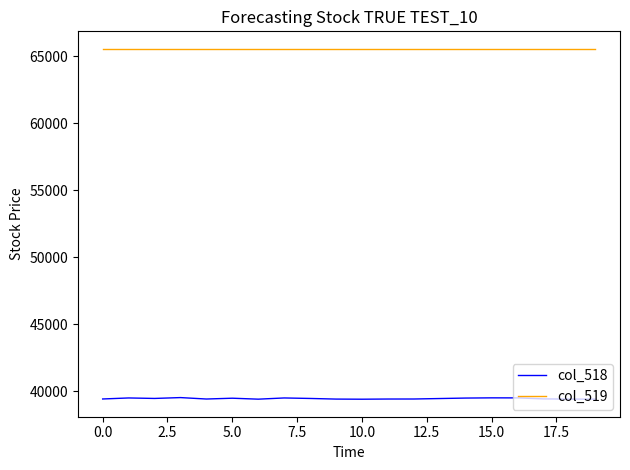

How many lines are shown in the chart?

2